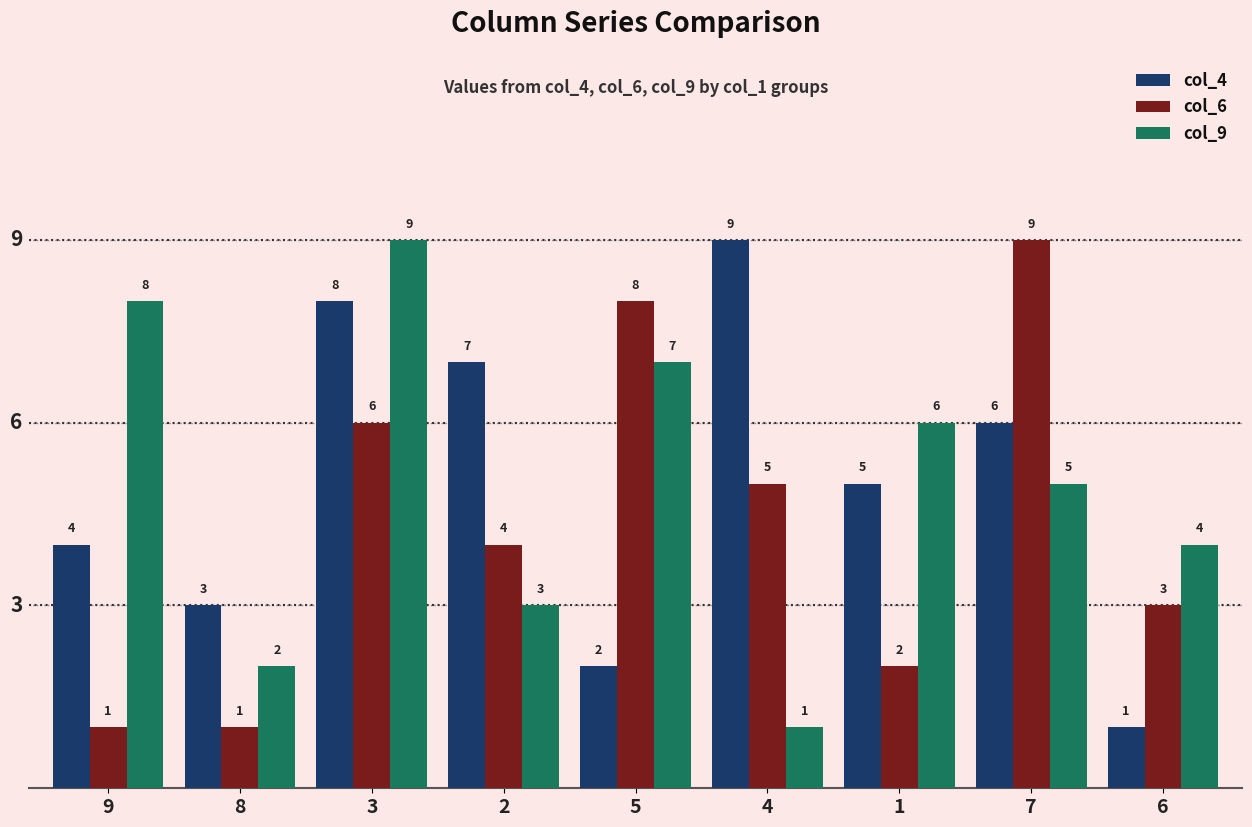

How many bars are there in total?

27